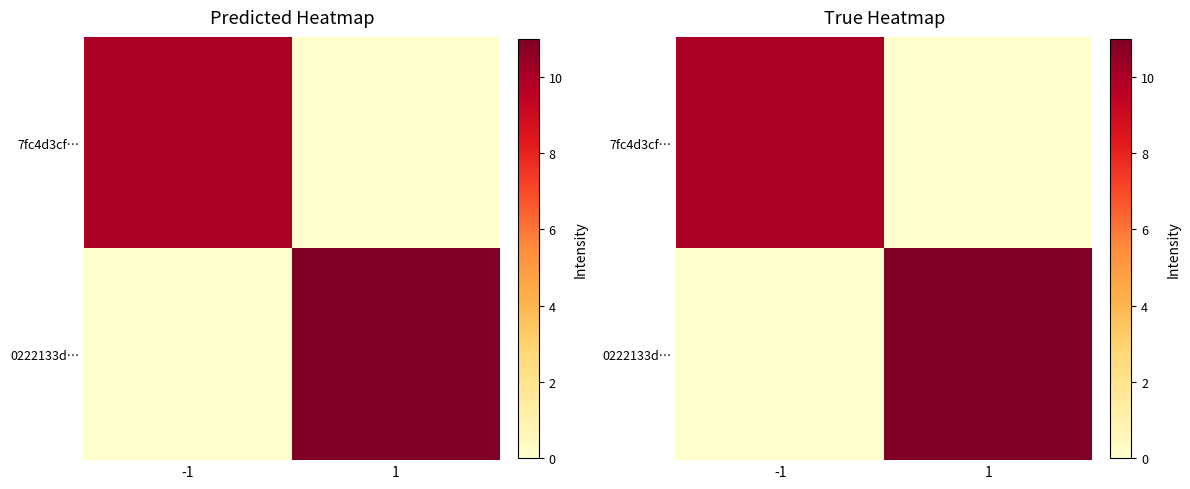

What value does the 7fc4d3cf… series have at -1, to the nearest 5?

10